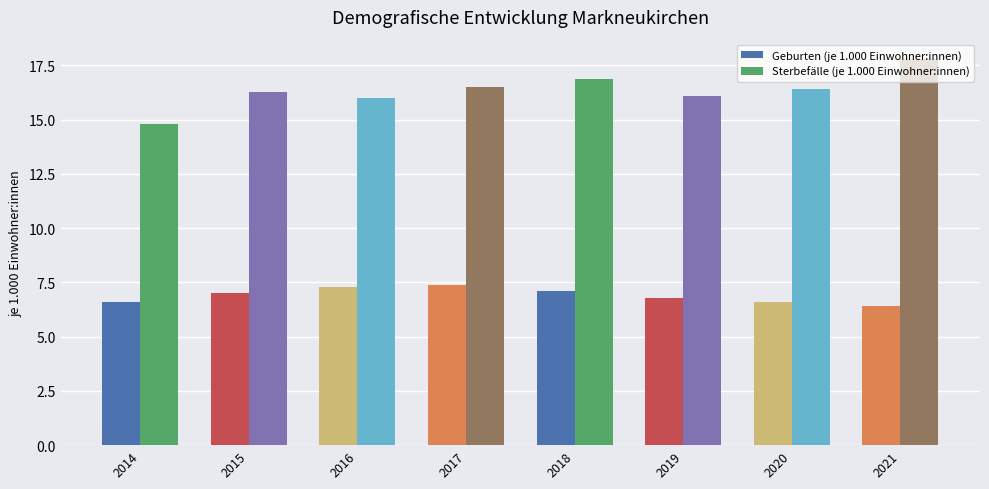

Which series has the largest range (max minus min)?

Sterbefälle (je 1.000 Einwohner:innen)